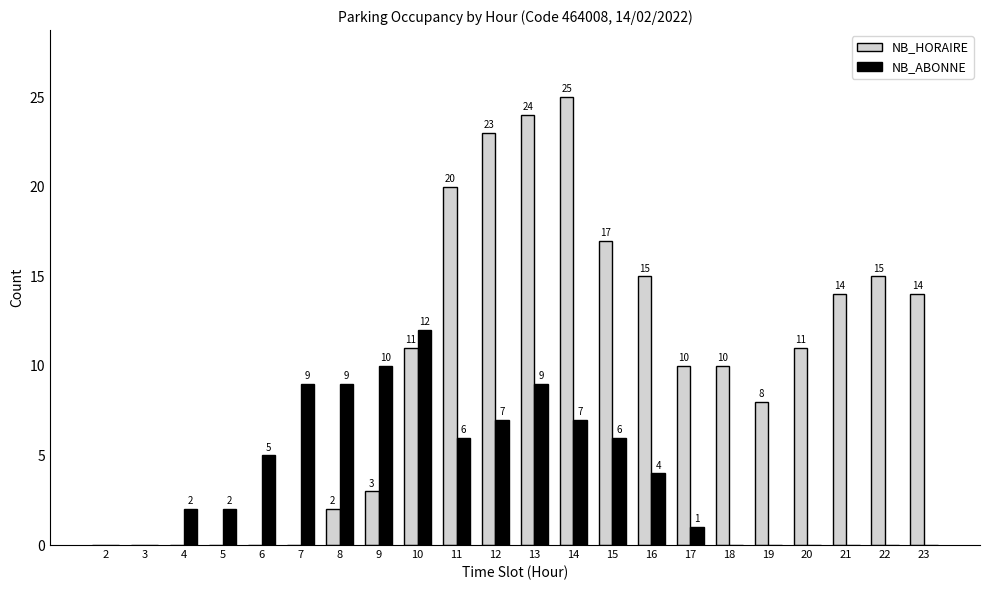

What is the sum of all NB_ABONNE values?

89